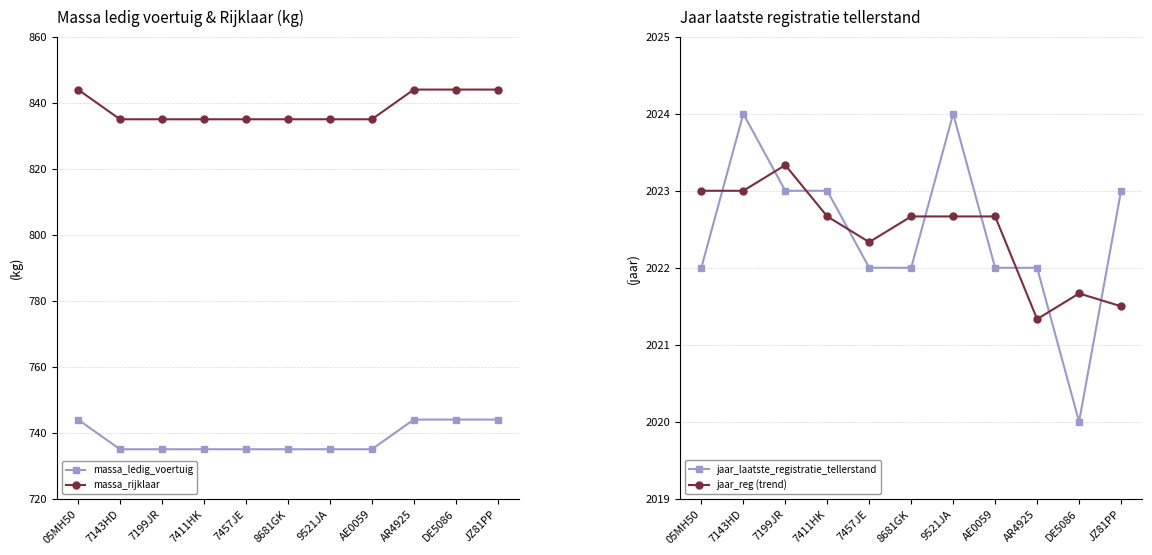

Which category has the lowest value in the massa_ledig_voertuig series?

7143HD